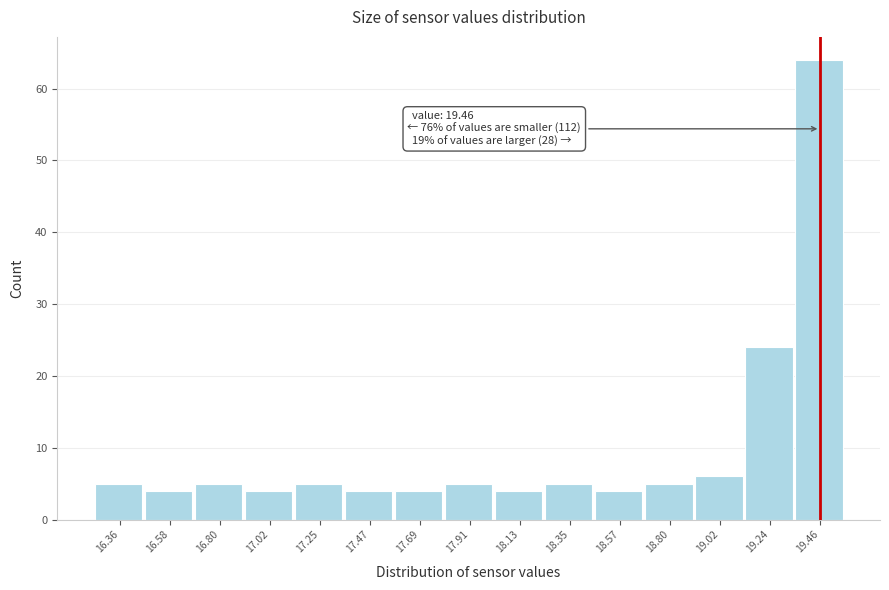

Over which range of the x-axis is the bar tallest?

19.35 to 19.55